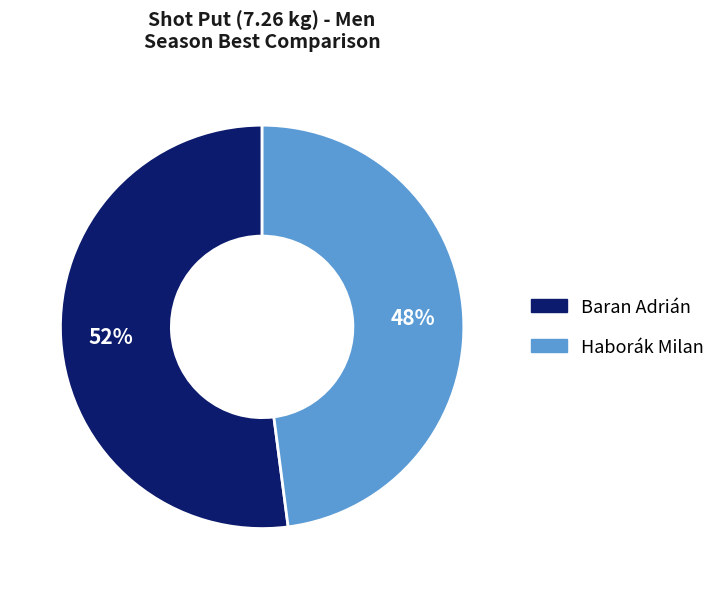

How many slices are in this pie chart?

2